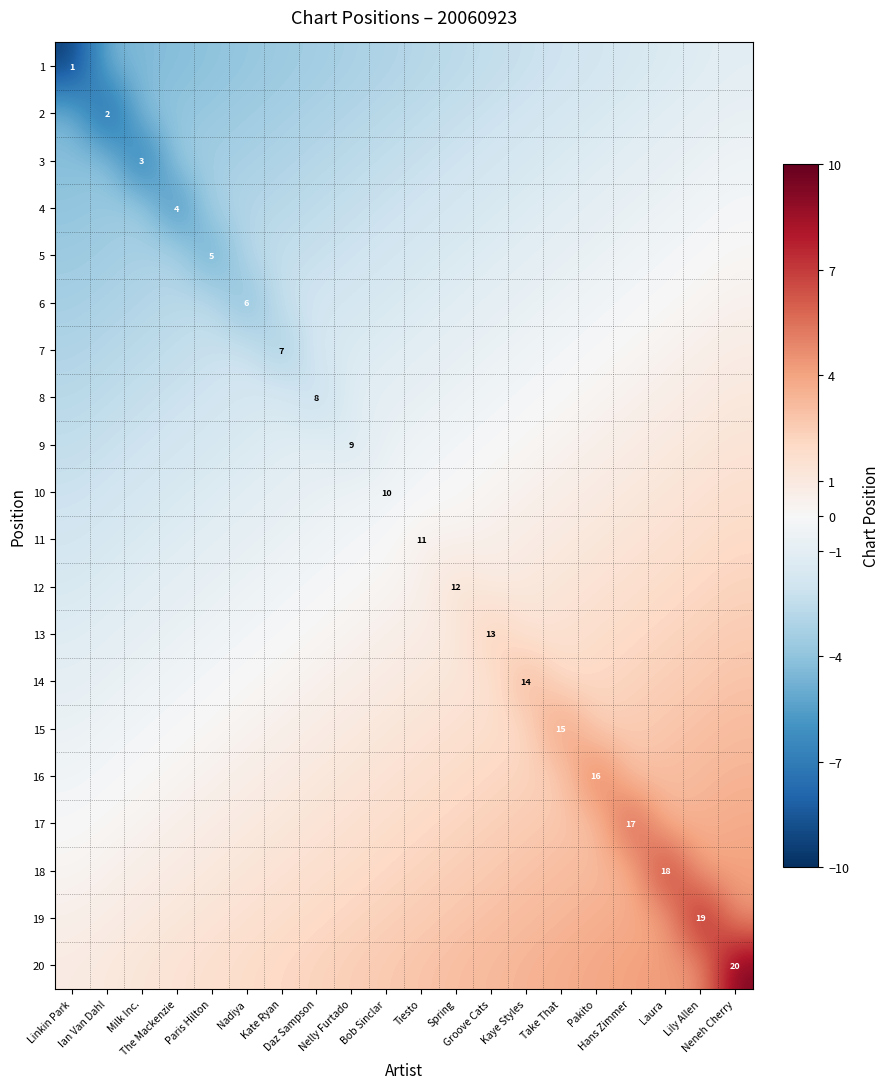

Read the 9 value at Daz Sampson.

-1.1